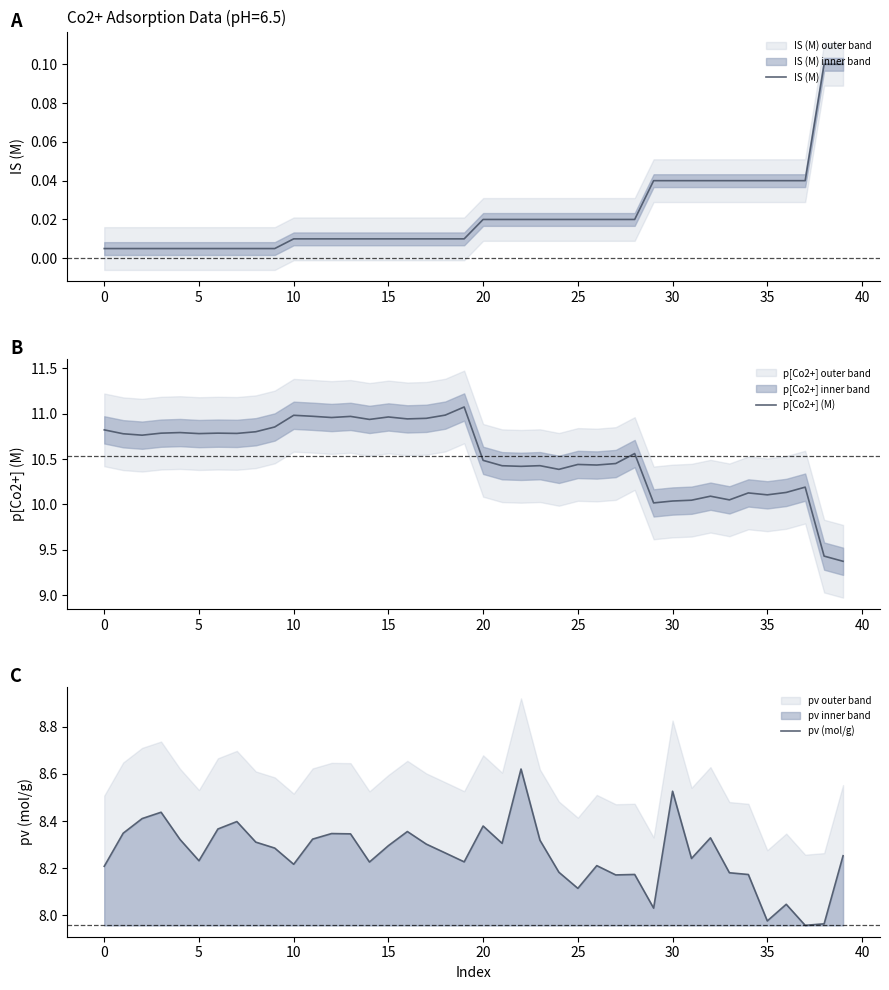

What is the difference between the maximum and minimum values in the IS (M) series?

0.1